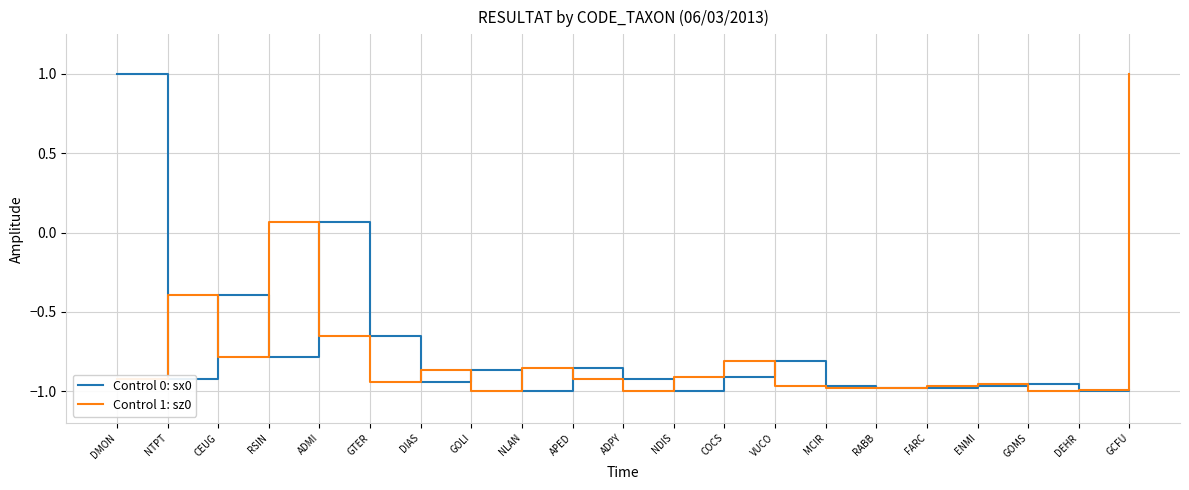

What is the highest value of the Control 0: sx0 series?

1.0